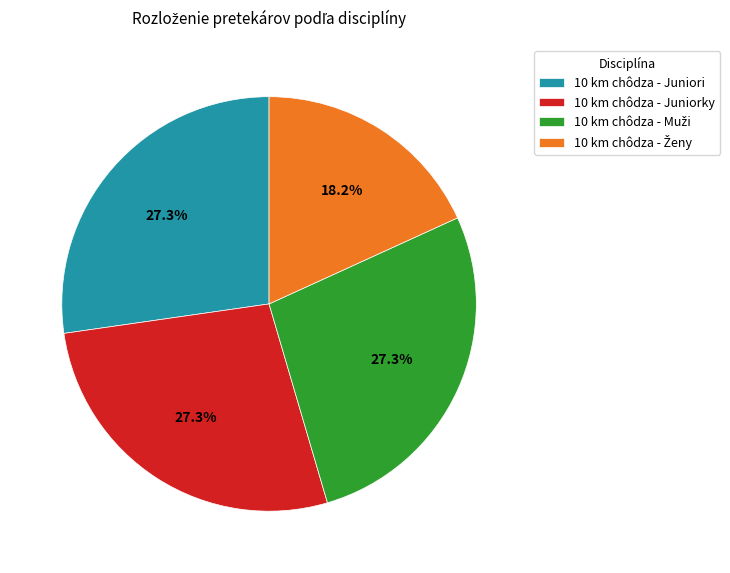

Does any single category account for the majority?

No